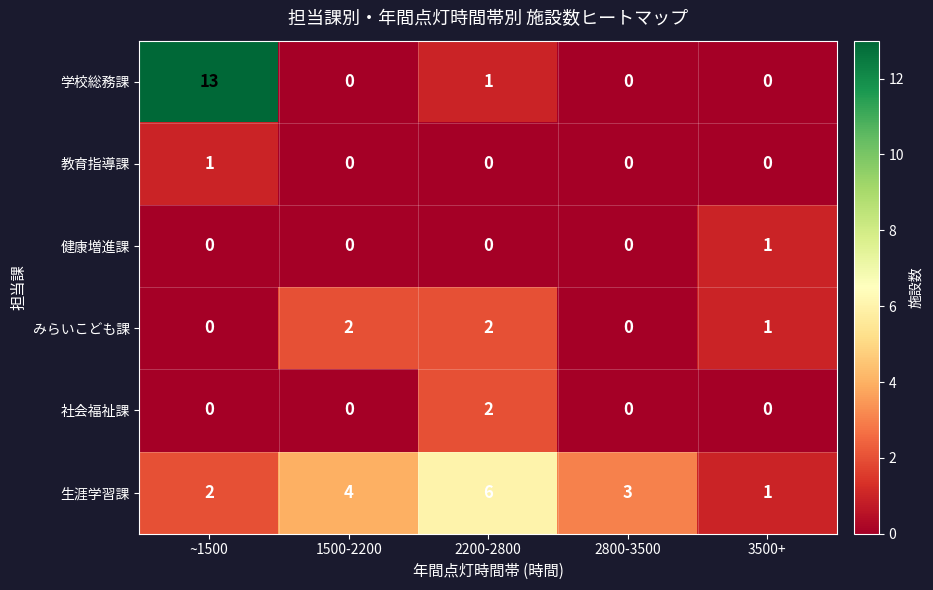

At which category does the chart reach its peak across all series?

~1500